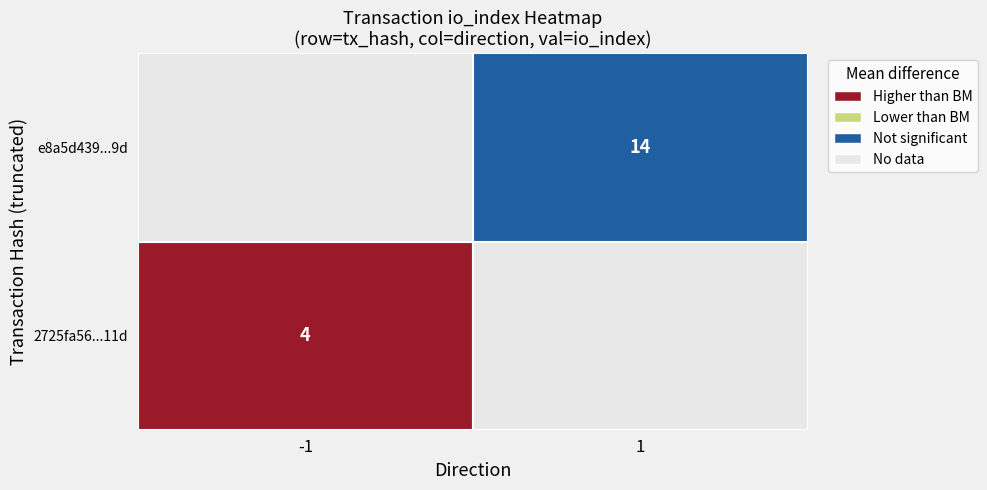

What is the spread (max minus min) of values at direction?

2